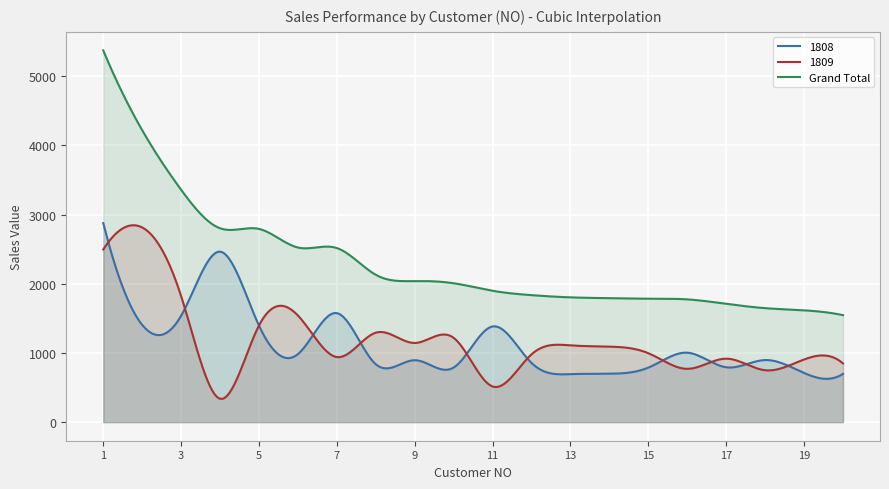

What are all the series names shown in the legend?

1808, 1809, Grand Total